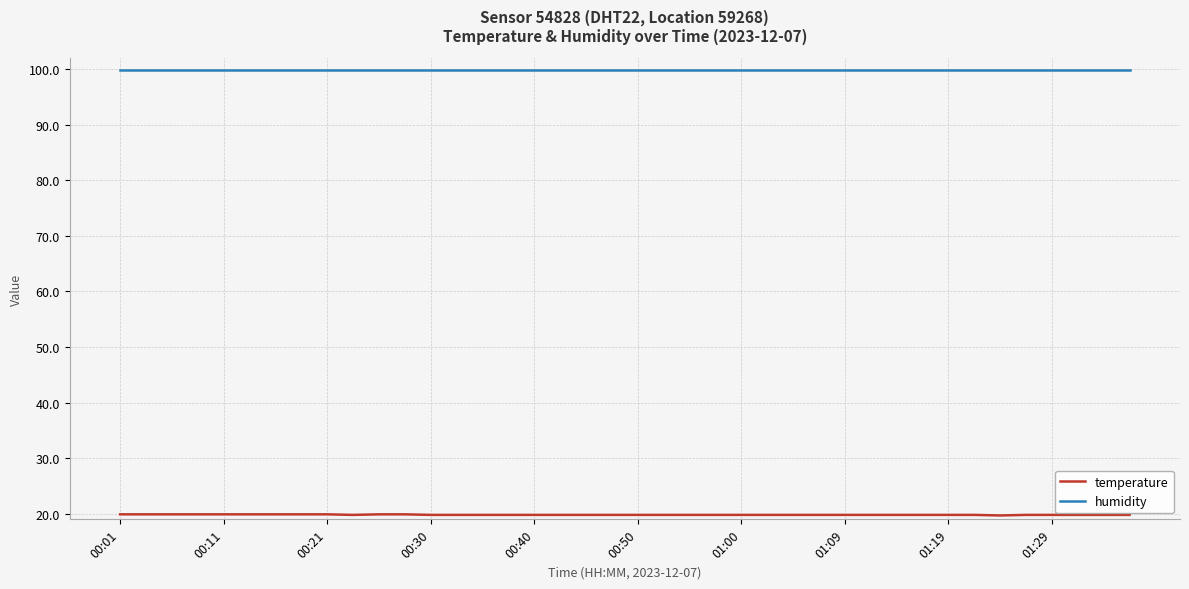

What are all the series names shown in the legend?

temperature, humidity